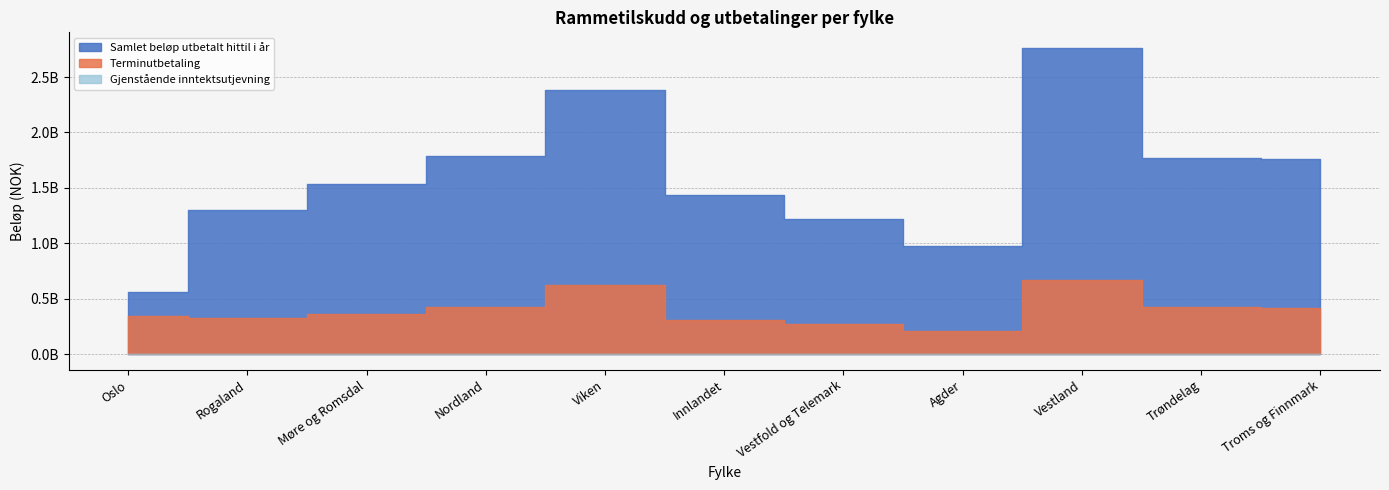

True or false: Terminutbetaling and Gjenstående inntektsutjevning cross at least once.

False